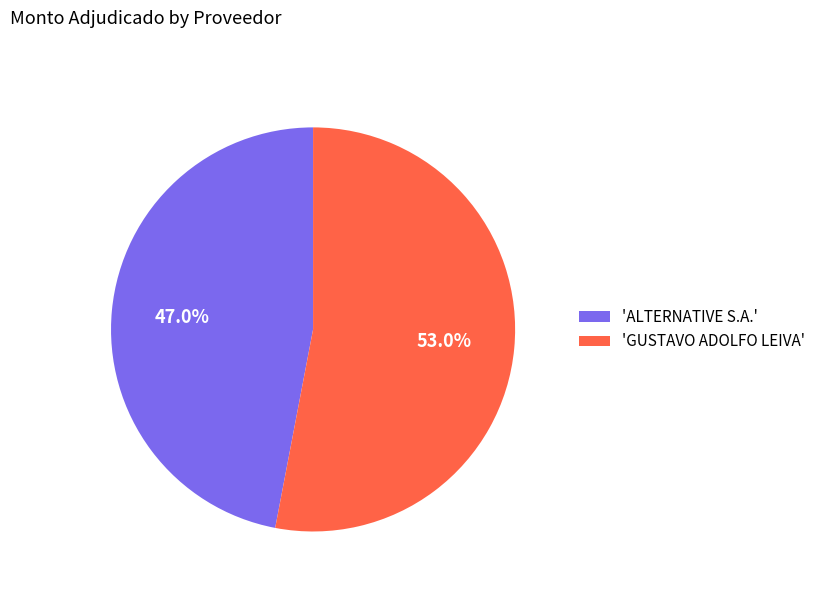

How many segments does this pie chart have?

2